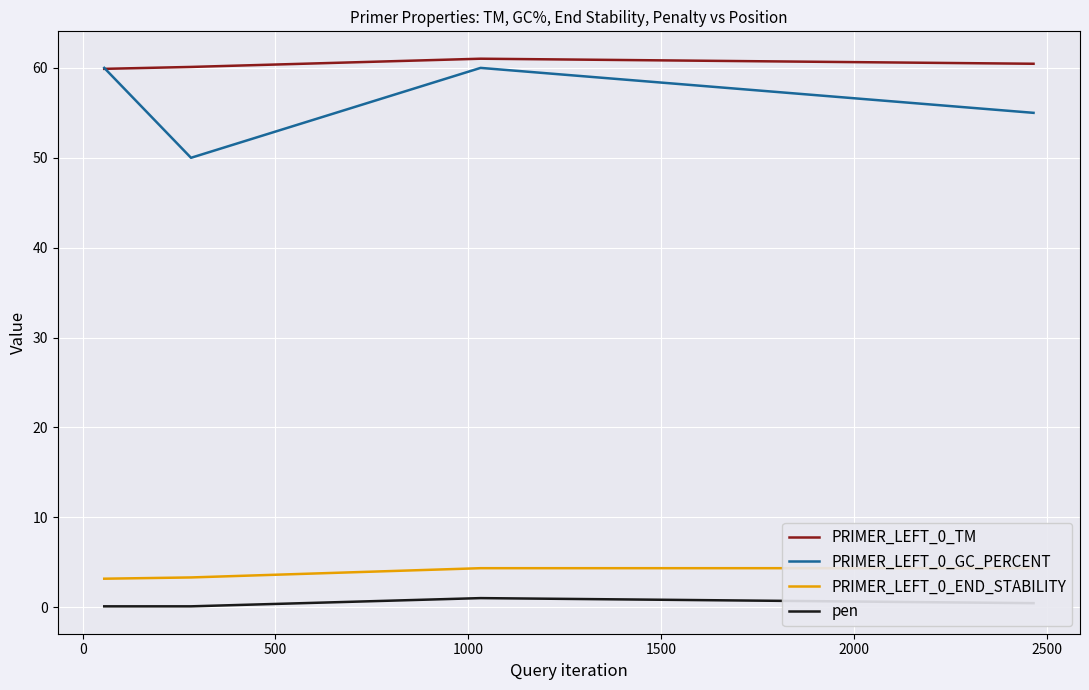

How many interior local valleys does the PRIMER_LEFT_0_GC_PERCENT series have?

1